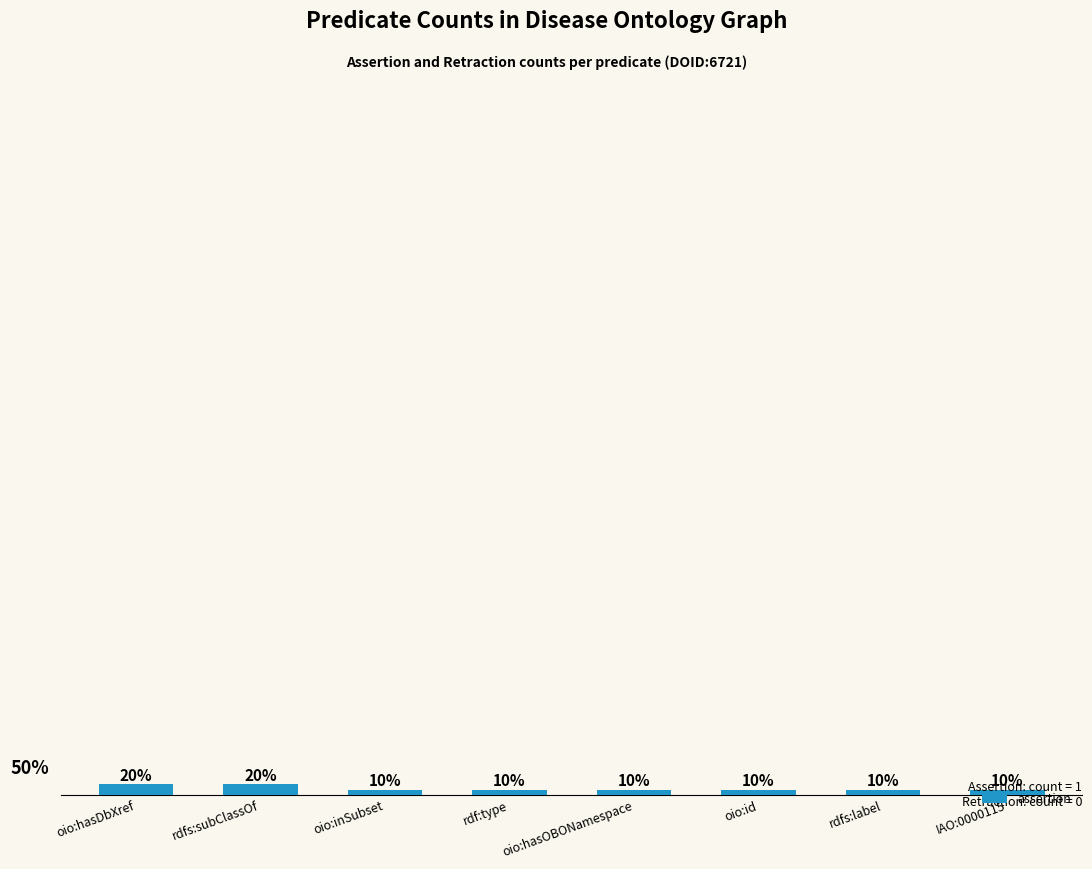

What is the label of the 3rd bar from the right?

oio:id